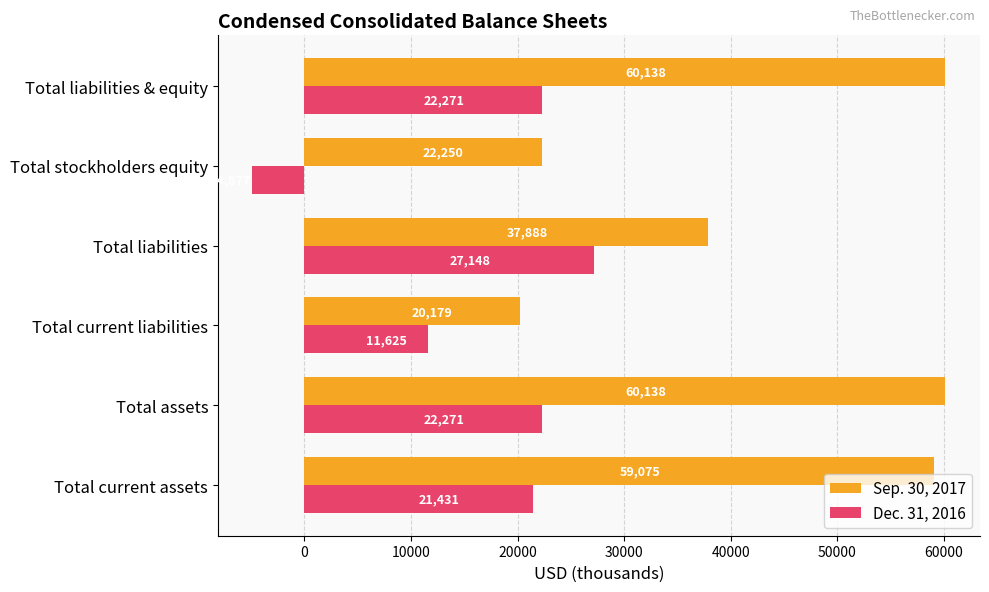

What is the difference between the second highest and second lowest values in the Sep. 30, 2017 series?

37888